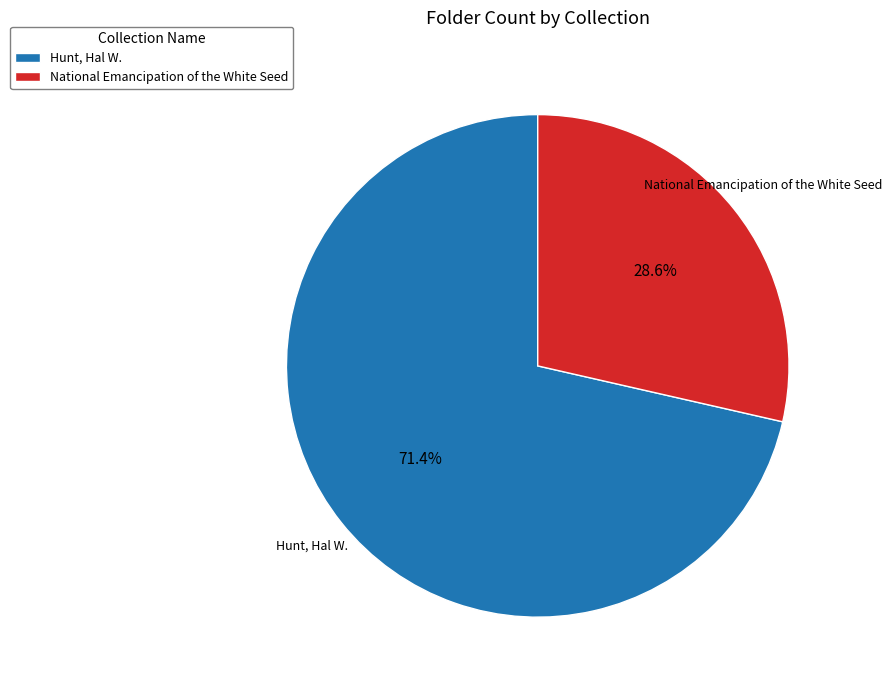

Rank the categories by value from highest to lowest.

Hunt, Hal W., National Emancipation of the White Seed